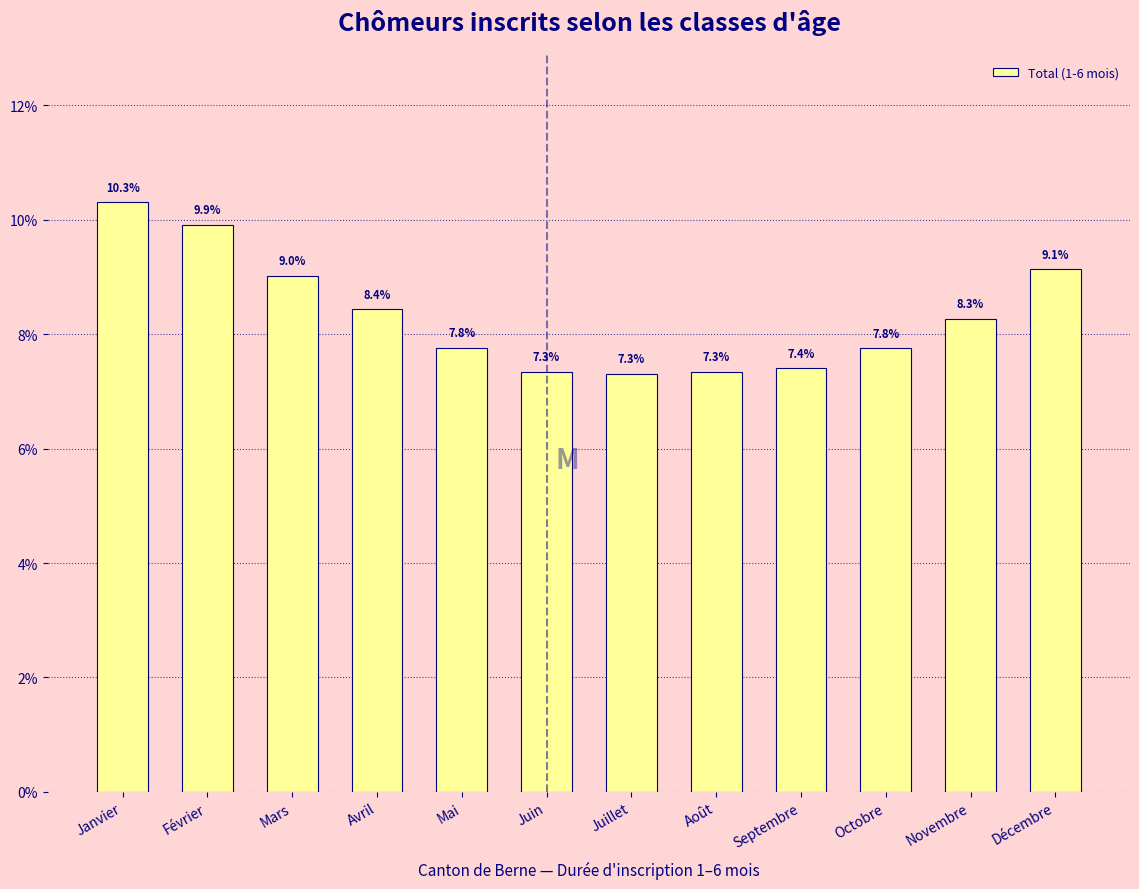

Reading left to right, list all the values displayed in this chart.

10.3	9.9	9.0	8.4	7.8	7.3	7.3	7.3	7.4	7.8	8.3	9.1